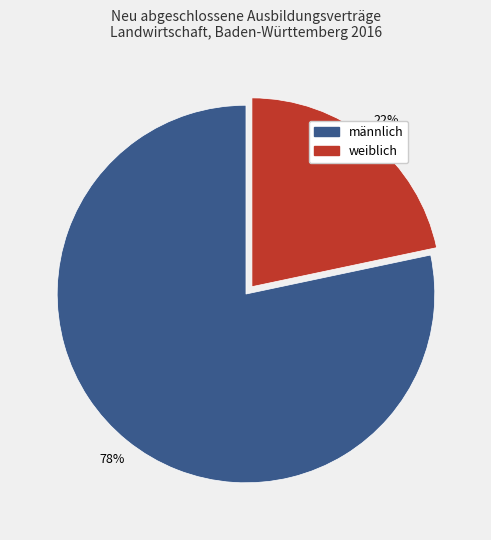

Count the number of slices in the pie.

2